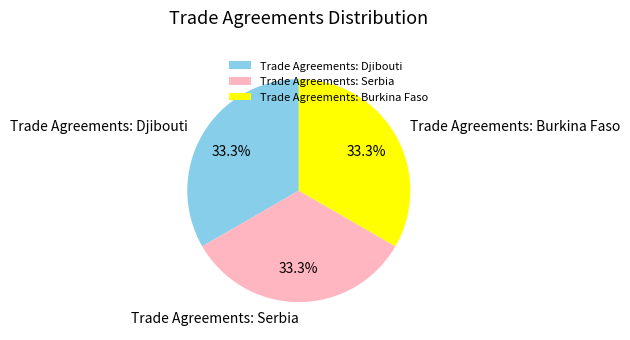

Is it true that Trade Agreements: Djibouti is 42% of the pie?

False